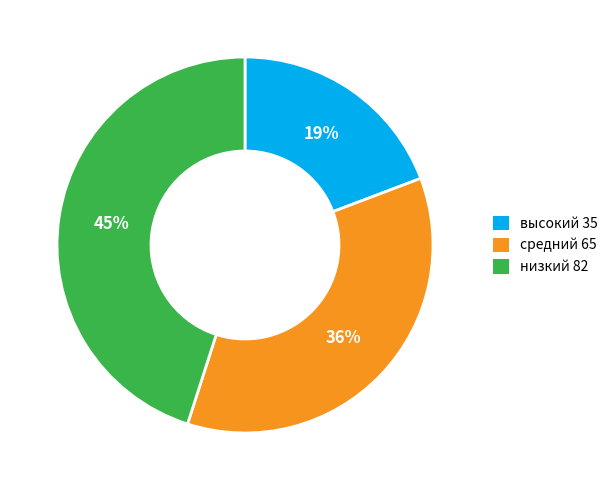

To the nearest percent, what percentage of the pie is высокий 35?

19%